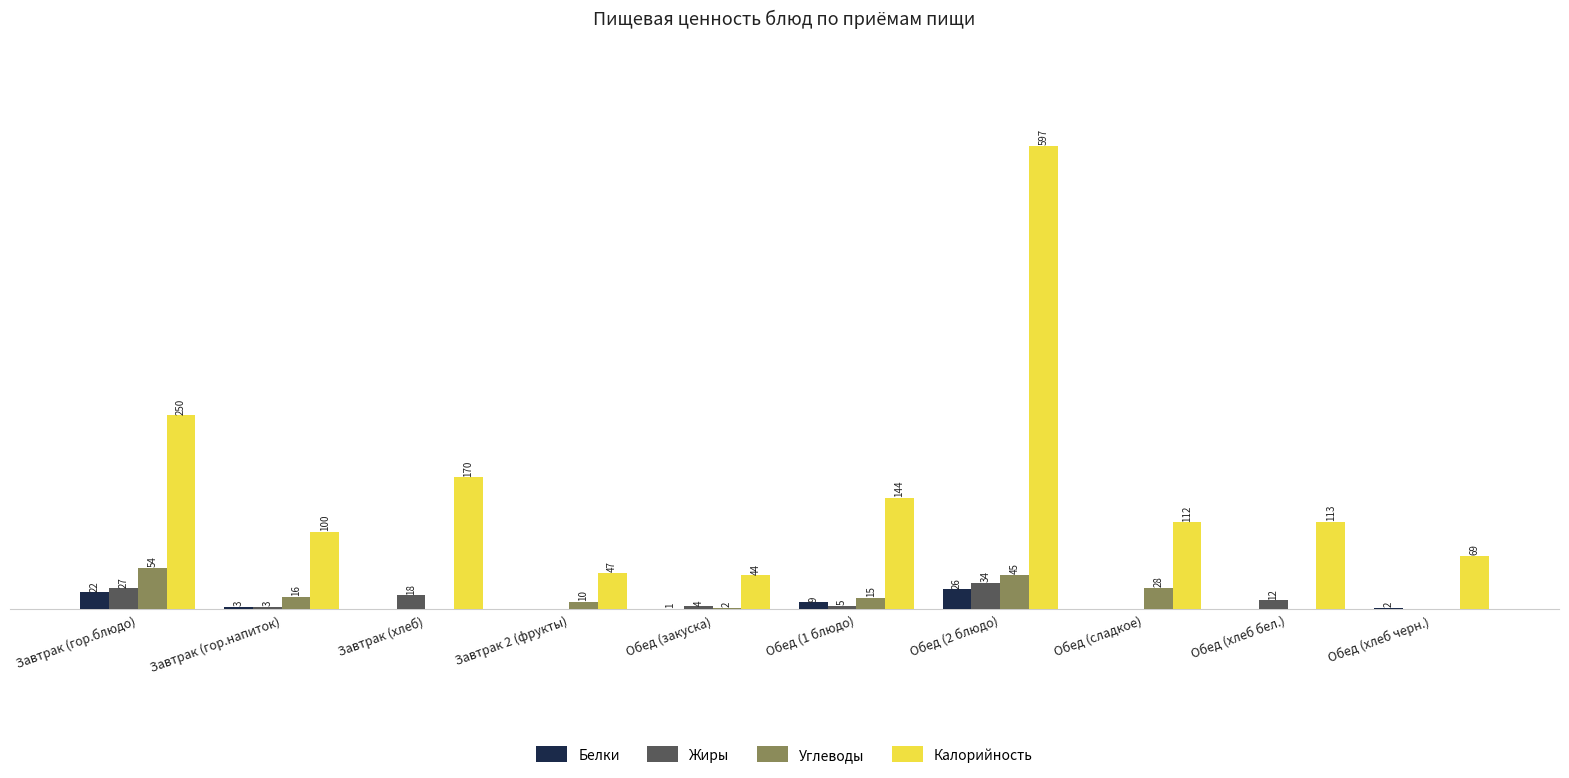

Where is Жиры nearest to the value 17?

Завтрак (хлеб)